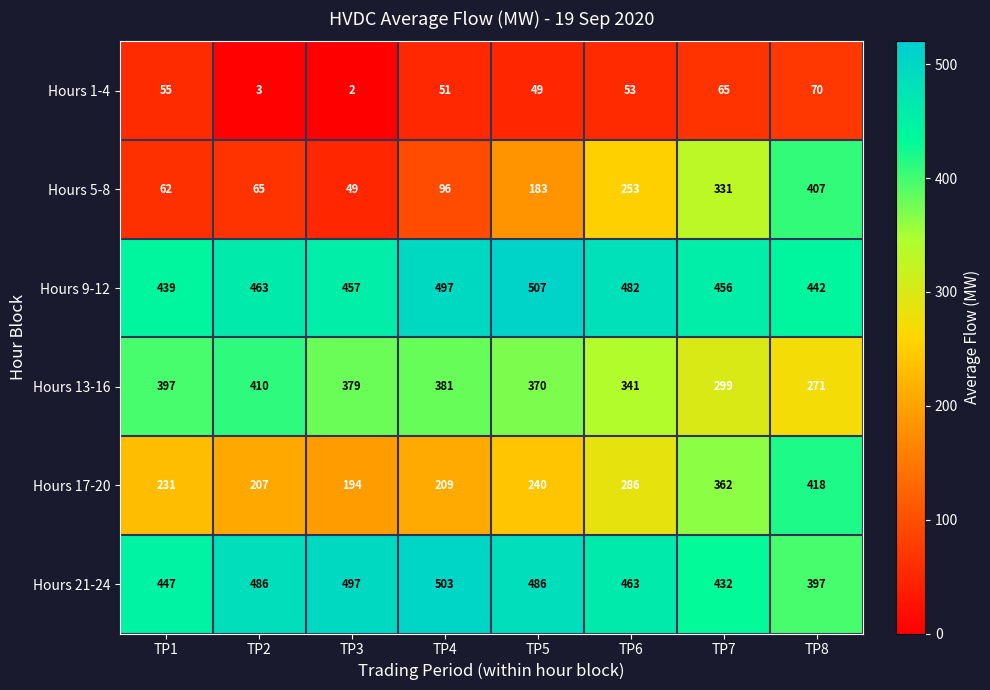

At which category does the chart reach its peak across all series?

TP5